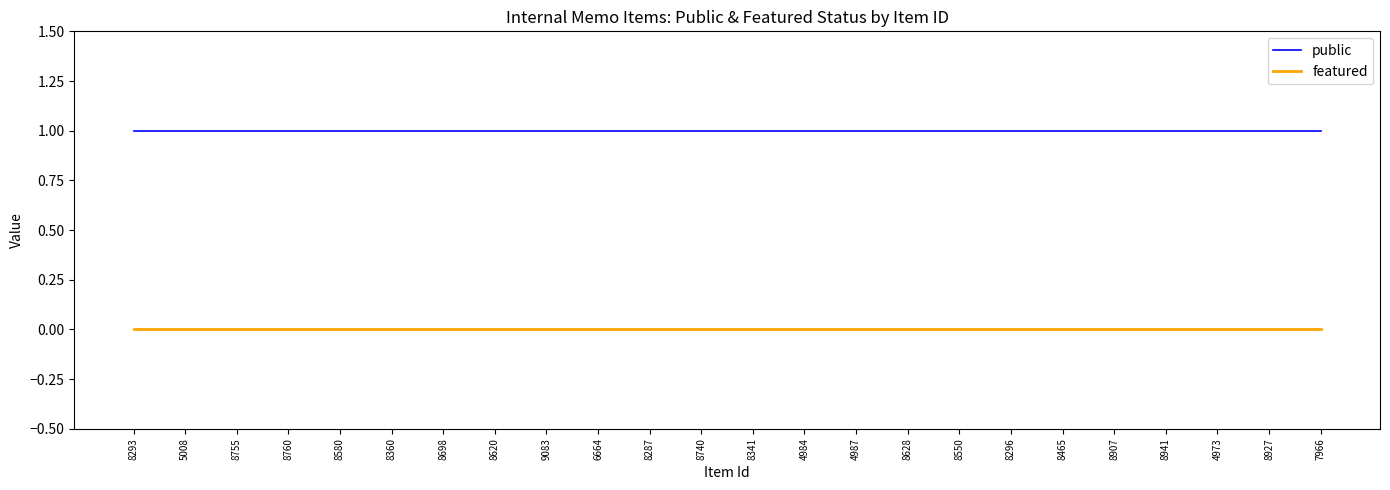

Rank the series by their maximum value, from lowest to highest.

featured, public